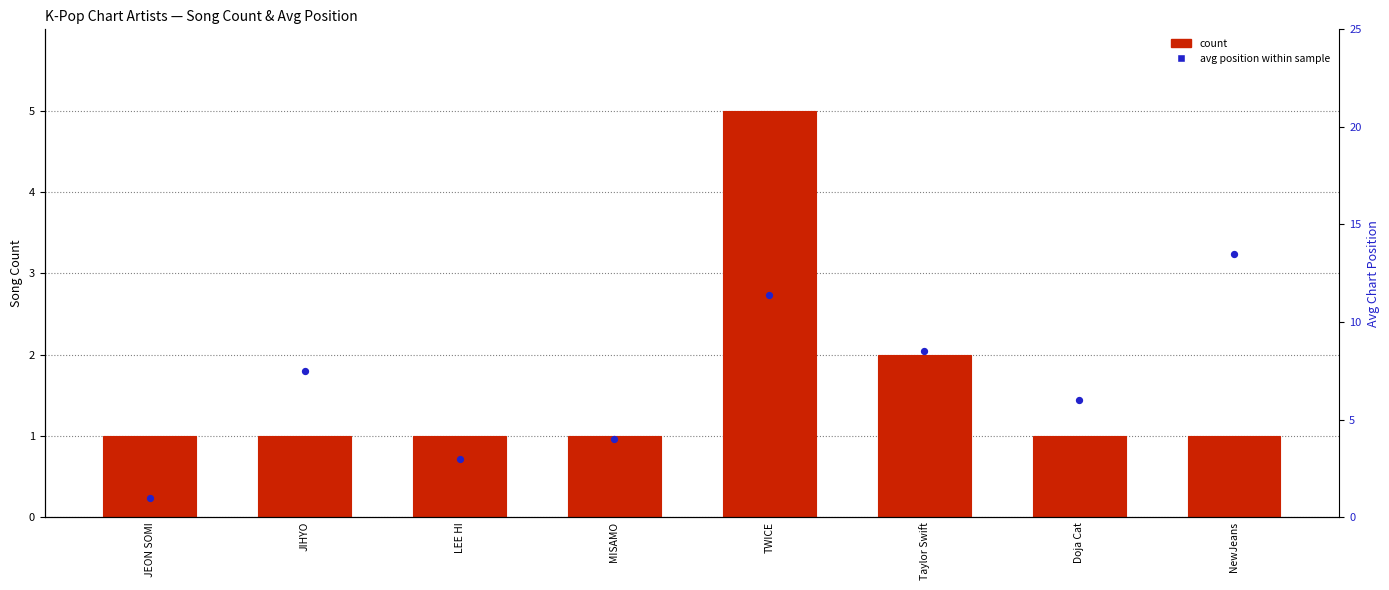

Is the value of count at Doja Cat greater than the value of avg position within sample at JIHYO?

No